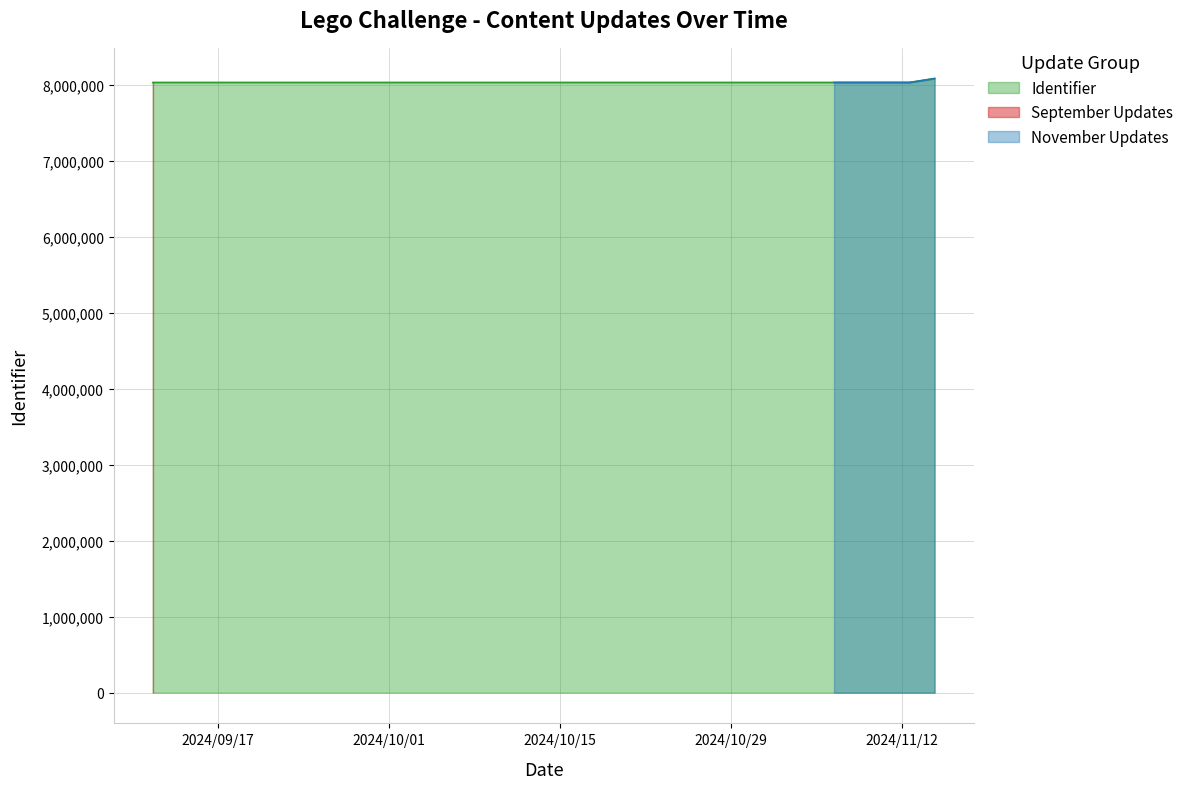

True or false: the data has more than 0 interior local peaks.

True